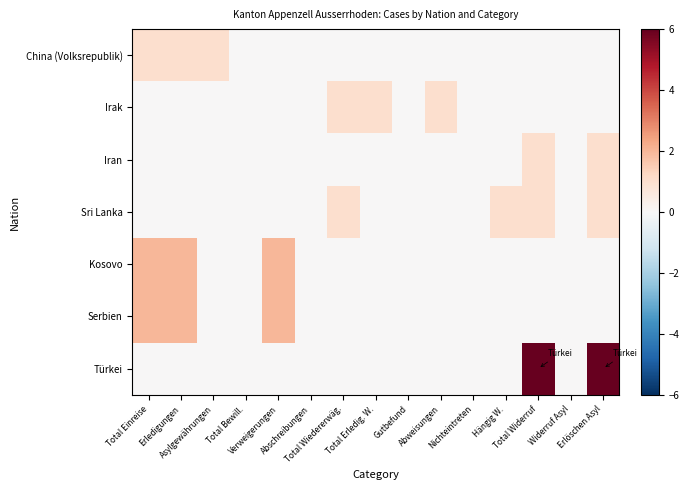

Reading left to right, transcribe all the data shown in this chart.

China (Volksrepublik): Total Einreise=1	Erledigungen=1	Asylgewährungen=1	Total Bewill.=0	Verweigerungen=0	Abschreibungen=0	Total Wiedererwäg.=0	Total Erledig. W.=0	Gutbefund=0	Abweisungen=0	Nichteintreten=0	Hängig W.=0	Total Widerruf=0	Widerruf Asyl=0	Erlöschen Asyl=0
Irak: Total Einreise=0	Erledigungen=0	Asylgewährungen=0	Total Bewill.=0	Verweigerungen=0	Abschreibungen=0	Total Wiedererwäg.=1	Total Erledig. W.=1	Gutbefund=0	Abweisungen=1	Nichteintreten=0	Hängig W.=0	Total Widerruf=0	Widerruf Asyl=0	Erlöschen Asyl=0
Iran: Total Einreise=0	Erledigungen=0	Asylgewährungen=0	Total Bewill.=0	Verweigerungen=0	Abschreibungen=0	Total Wiedererwäg.=0	Total Erledig. W.=0	Gutbefund=0	Abweisungen=0	Nichteintreten=0	Hängig W.=0	Total Widerruf=1	Widerruf Asyl=0	Erlöschen Asyl=1
Sri Lanka: Total Einreise=0	Erledigungen=0	Asylgewährungen=0	Total Bewill.=0	Verweigerungen=0	Abschreibungen=0	Total Wiedererwäg.=1	Total Erledig. W.=0	Gutbefund=0	Abweisungen=0	Nichteintreten=0	Hängig W.=1	Total Widerruf=1	Widerruf Asyl=0	Erlöschen Asyl=1
Kosovo: Total Einreise=2	Erledigungen=2	Asylgewährungen=0	Total Bewill.=0	Verweigerungen=2	Abschreibungen=0	Total Wiedererwäg.=0	Total Erledig. W.=0	Gutbefund=0	Abweisungen=0	Nichteintreten=0	Hängig W.=0	Total Widerruf=0	Widerruf Asyl=0	Erlöschen Asyl=0
Serbien: Total Einreise=2	Erledigungen=2	Asylgewährungen=0	Total Bewill.=0	Verweigerungen=2	Abschreibungen=0	Total Wiedererwäg.=0	Total Erledig. W.=0	Gutbefund=0	Abweisungen=0	Nichteintreten=0	Hängig W.=0	Total Widerruf=0	Widerruf Asyl=0	Erlöschen Asyl=0
Türkei: Total Einreise=0	Erledigungen=0	Asylgewährungen=0	Total Bewill.=0	Verweigerungen=0	Abschreibungen=0	Total Wiedererwäg.=0	Total Erledig. W.=0	Gutbefund=0	Abweisungen=0	Nichteintreten=0	Hängig W.=0	Total Widerruf=6	Widerruf Asyl=0	Erlöschen Asyl=6